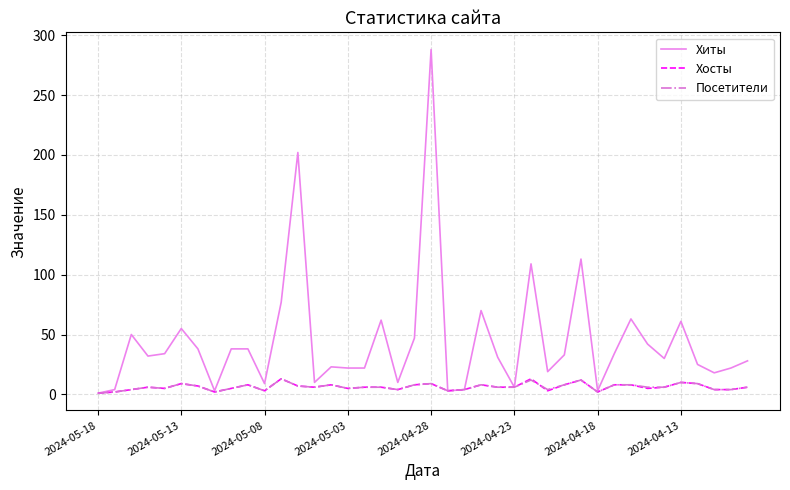

Does the chart have visible grid lines?

Yes